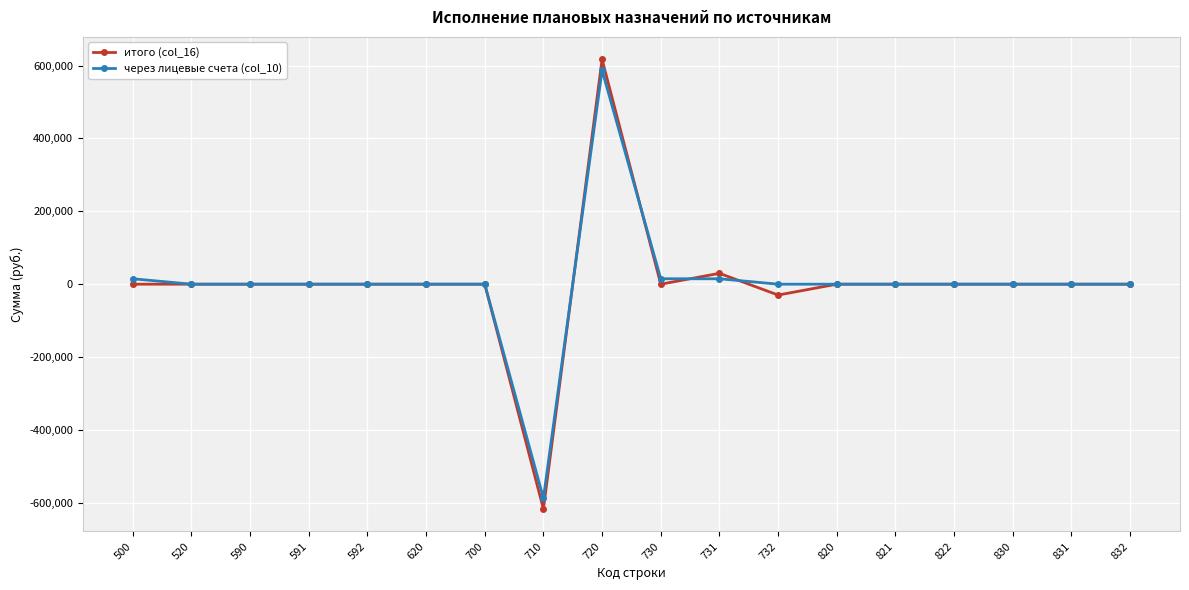

What is the spread (max minus min) of values at 710?

29800